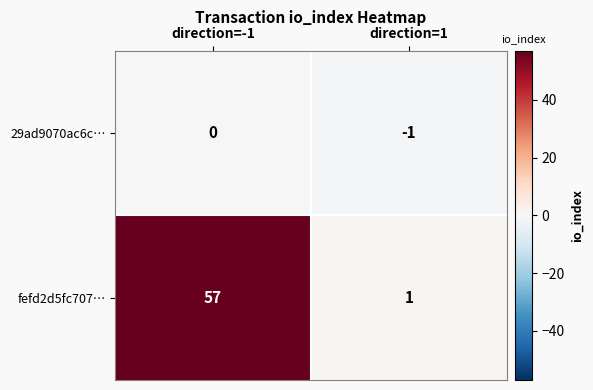

Reading left to right, extract all data points from this chart.

29ad9070ac6c…: direction=-1=0	direction=1=-1
fefd2d5fc707…: direction=-1=57	direction=1=1